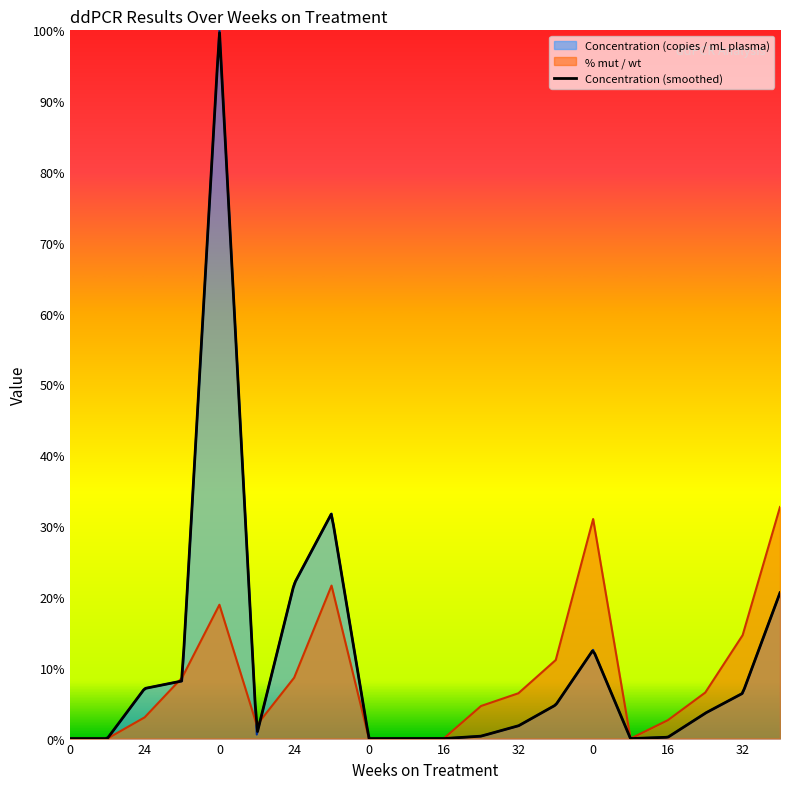

How many interior local peaks does the % mut / wt series have?

3